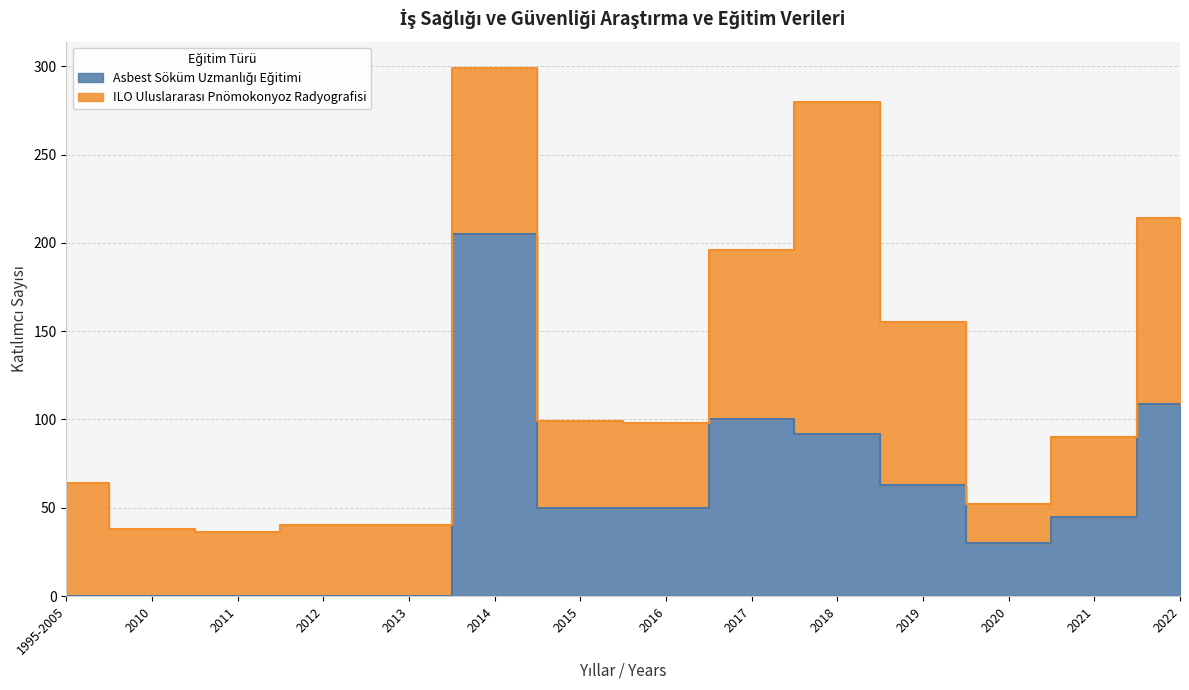

List the labels in order of value, largest first.

2014, 2022, 2017, 2018, 2019, 2015, 2016, 2021, 2020, 1995-2005, 2010, 2011, 2012, 2013